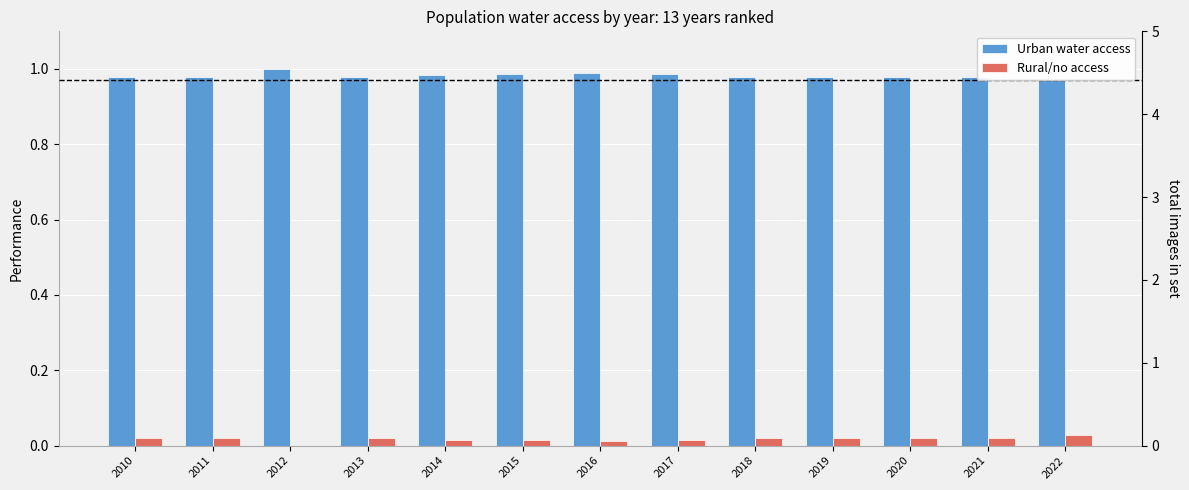

The Urban water access series shows 0.5 at 2020. True or false?

False